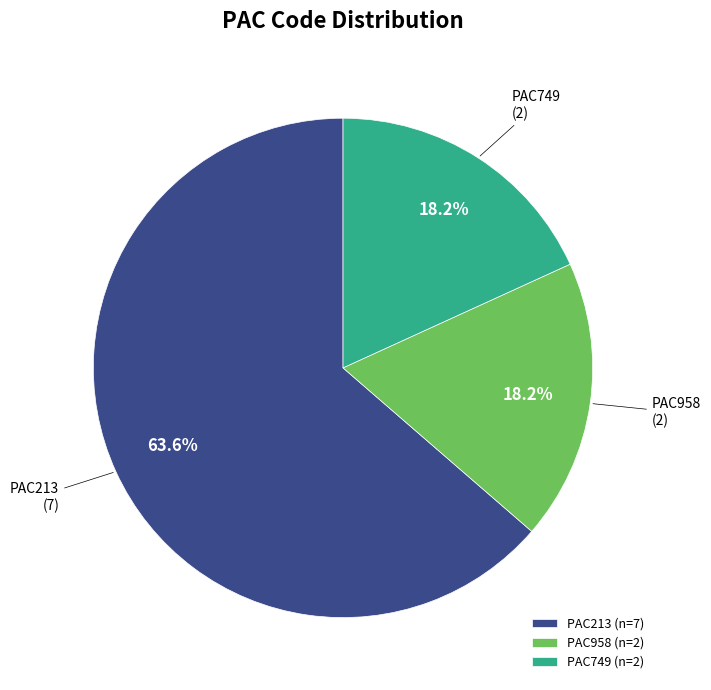

Count the number of slices in the pie.

3